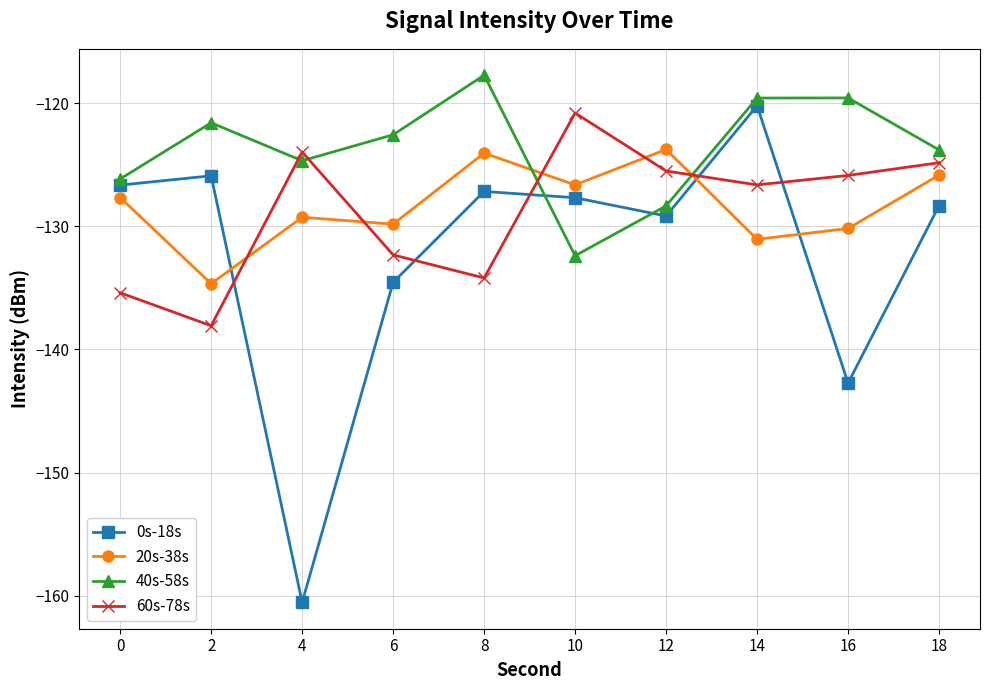

What is the value of the 0s-18s point at the 3rd from the left?

-160.5